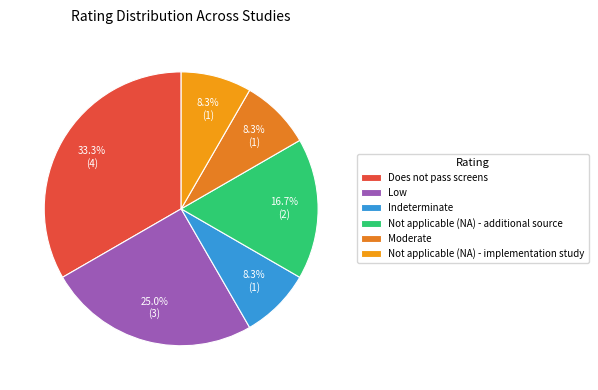

Do Does not pass screens and Low together represent more than half of the pie?

Yes